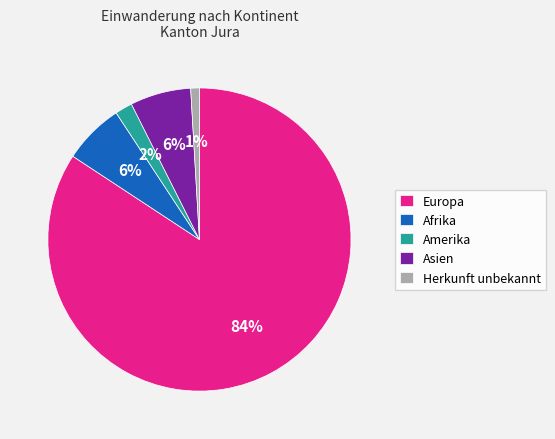

Is the sum of Amerika and Afrika greater than half?

No